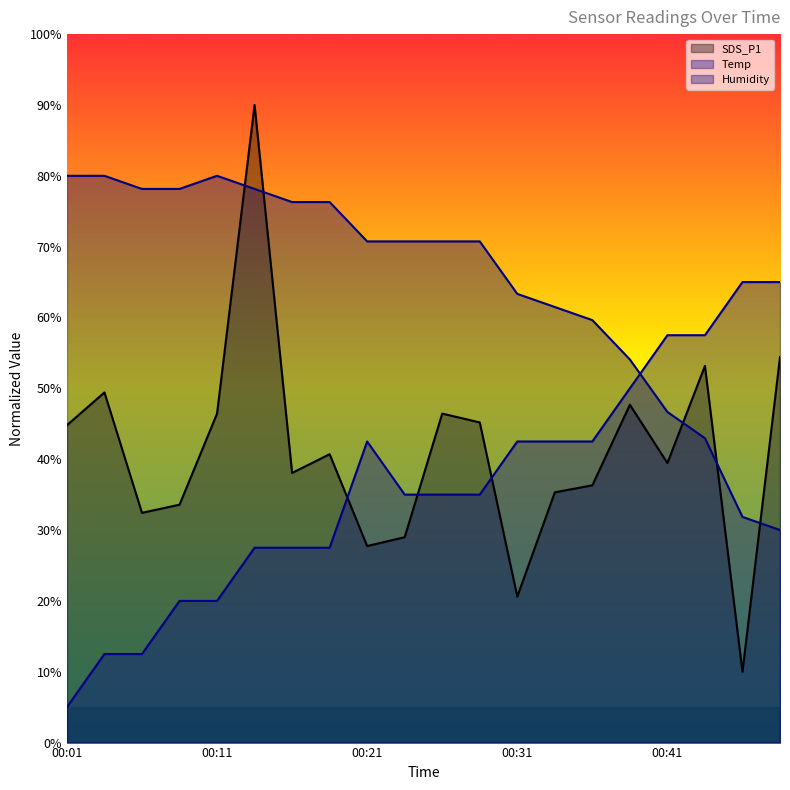

After their last crossing, which series has the higher values: Temp or SDS_P1?

Temp